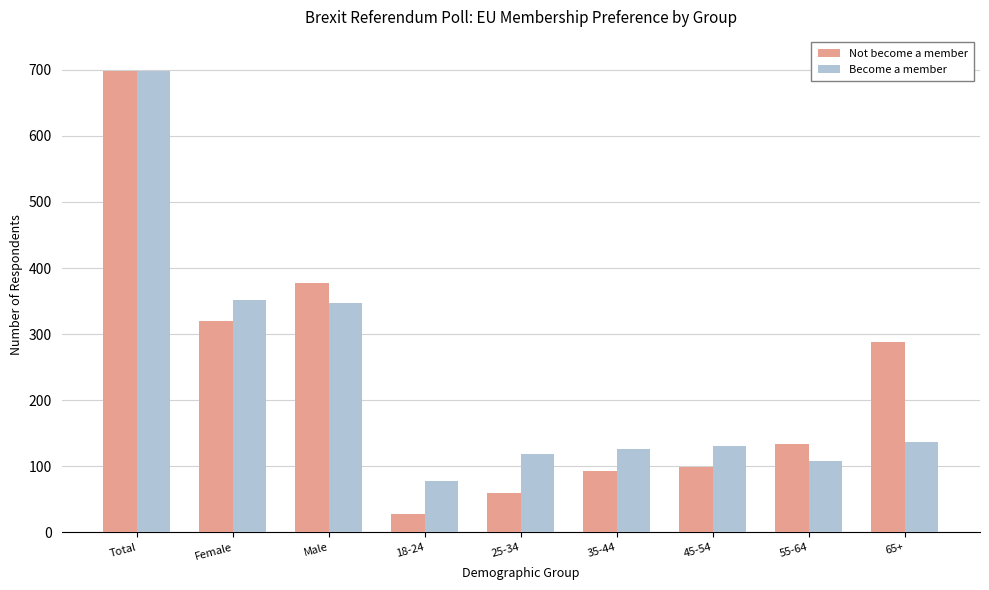

At which label does Become a member first exceed 131?

Total